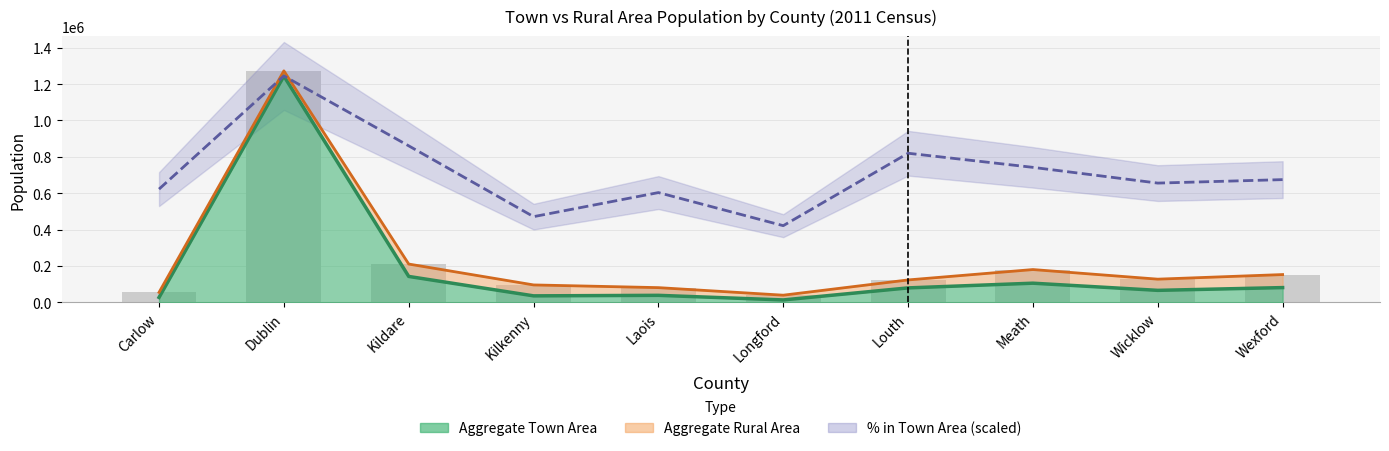

What is the change in value from Kilkenny to Meath?

+69689